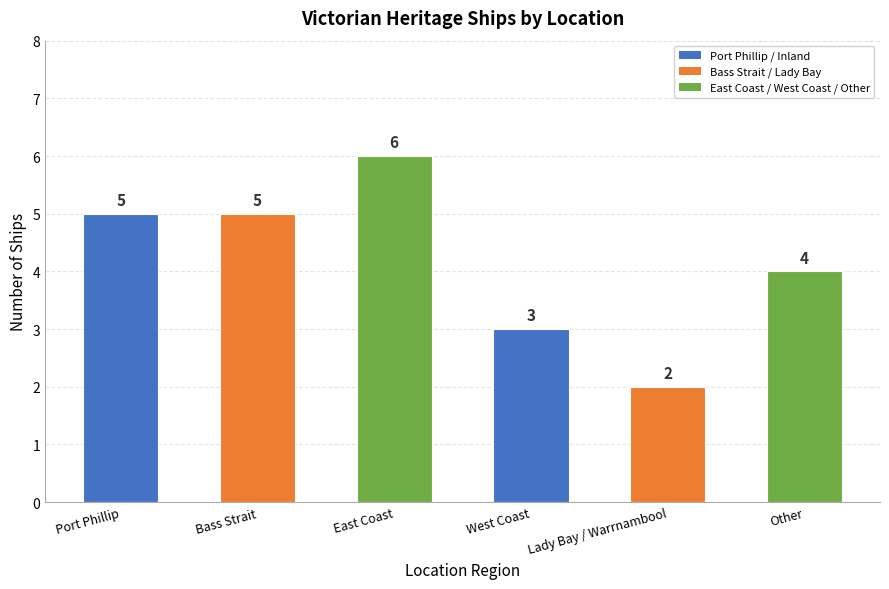

Reading left to right, list all the values displayed in this chart.

Port Phillip=5	Bass Strait=5	East Coast=6	West Coast=3	Lady Bay / Warrnambool=2	Other=4